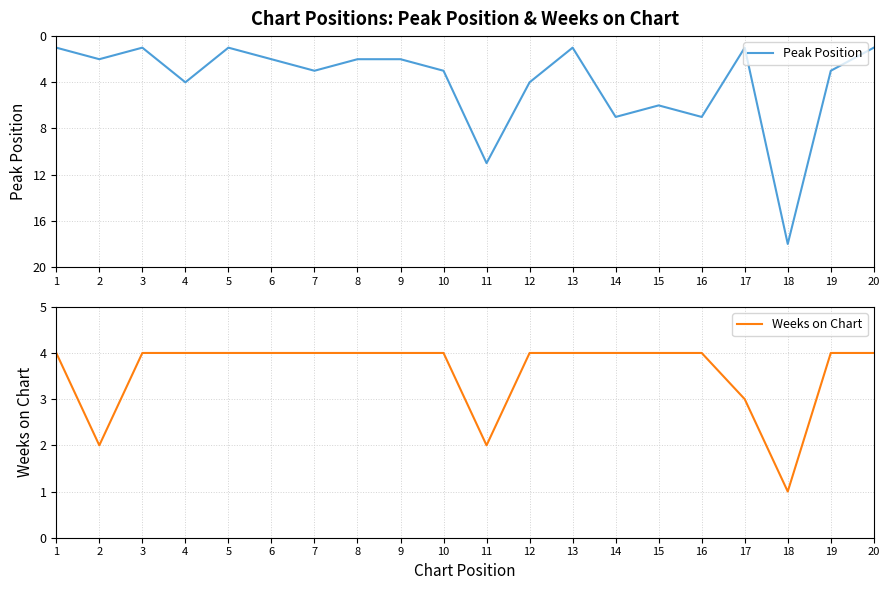

What is the difference between the highest and lowest values at 14?

3